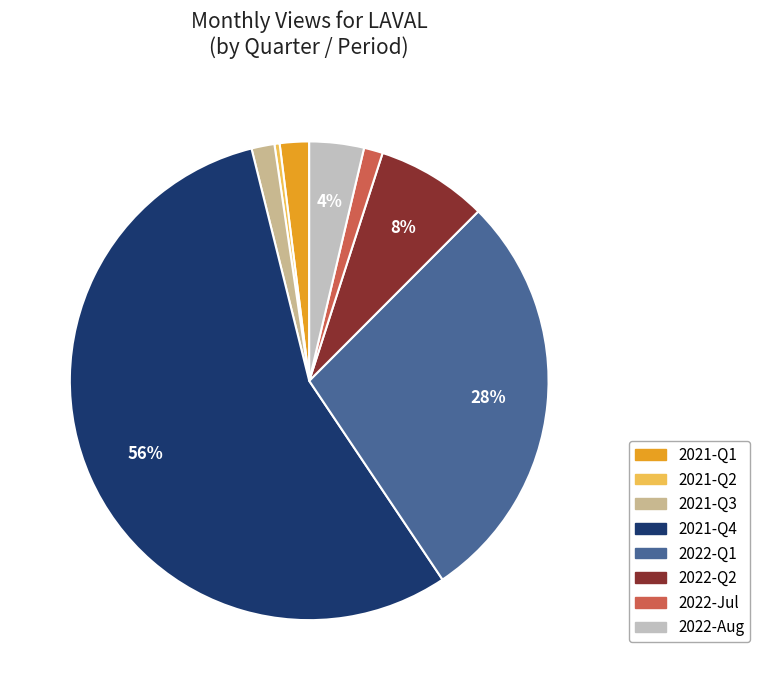

To the nearest percent, what is the difference between the largest and smallest slice percentages?

55%